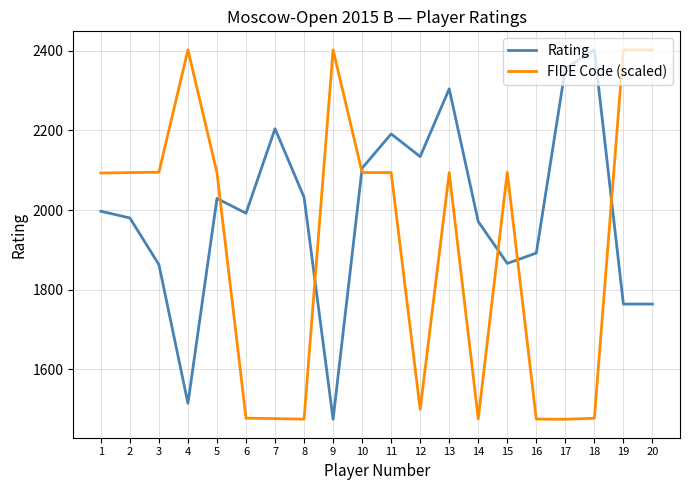

Read the FIDE Code (scaled) value at 3.

2094.9